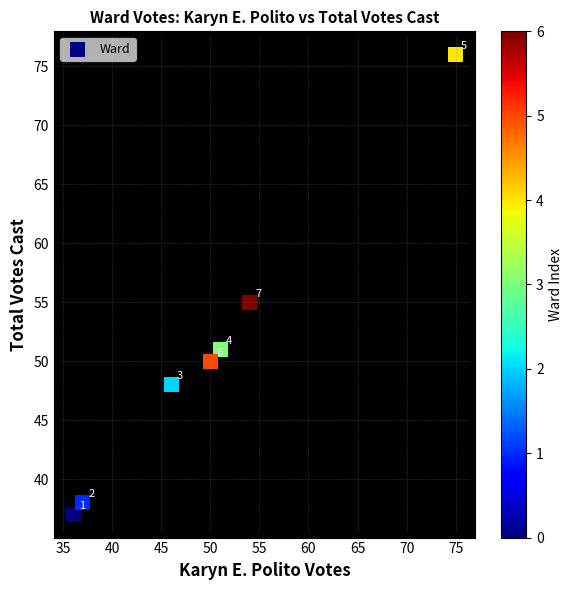

What Y value in the scatter plot is closest to 56?

55